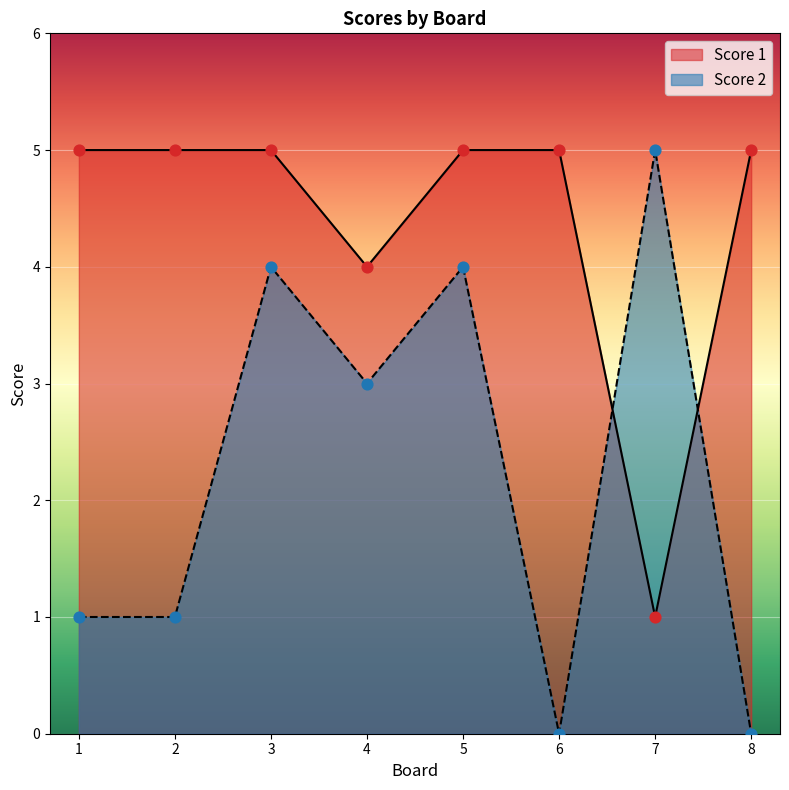

At which category is the sum across all series the highest?

3